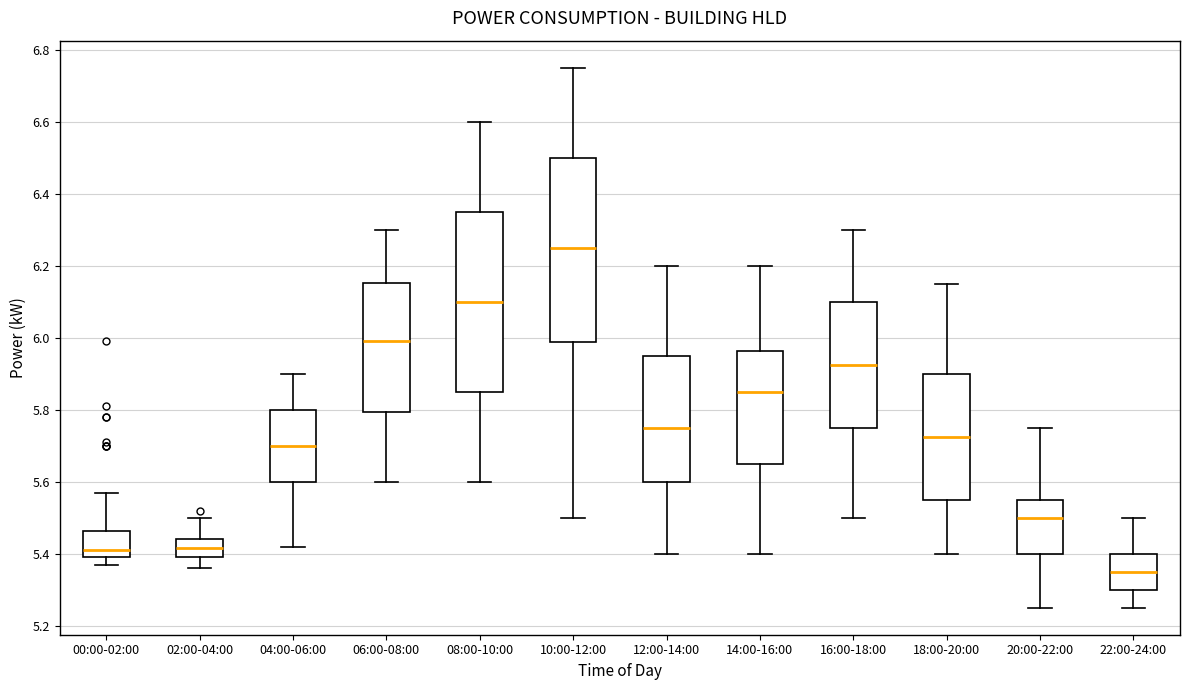

Reading left to right, read every box against the y-axis: the position of its median line, the range the box covers, and the ends of its whiskers. The values are not printed on the chart, so give them approximately, as read against the axis.

00:00-02:00: median 5.42, box 5.40 to 5.46, whiskers 5.38 to 5.58
02:00-04:00: median 5.42, box 5.40 to 5.44, whiskers 5.36 to 5.50
04:00-06:00: median 5.70, box 5.60 to 5.80, whiskers 5.42 to 5.90
06:00-08:00: median 6.00, box 5.80 to 6.16, whiskers 5.60 to 6.30
08:00-10:00: median 6.10, box 5.86 to 6.36, whiskers 5.60 to 6.60
10:00-12:00: median 6.26, box 5.98 to 6.50, whiskers 5.50 to 6.76
12:00-14:00: median 5.76, box 5.60 to 5.96, whiskers 5.40 to 6.20
14:00-16:00: median 5.86, box 5.66 to 5.96, whiskers 5.40 to 6.20
16:00-18:00: median 5.92, box 5.76 to 6.10, whiskers 5.50 to 6.30
18:00-20:00: median 5.72, box 5.56 to 5.90, whiskers 5.40 to 6.16
20:00-22:00: median 5.50, box 5.40 to 5.56, whiskers 5.26 to 5.76
22:00-24:00: median 5.36, box 5.30 to 5.40, whiskers 5.26 to 5.50